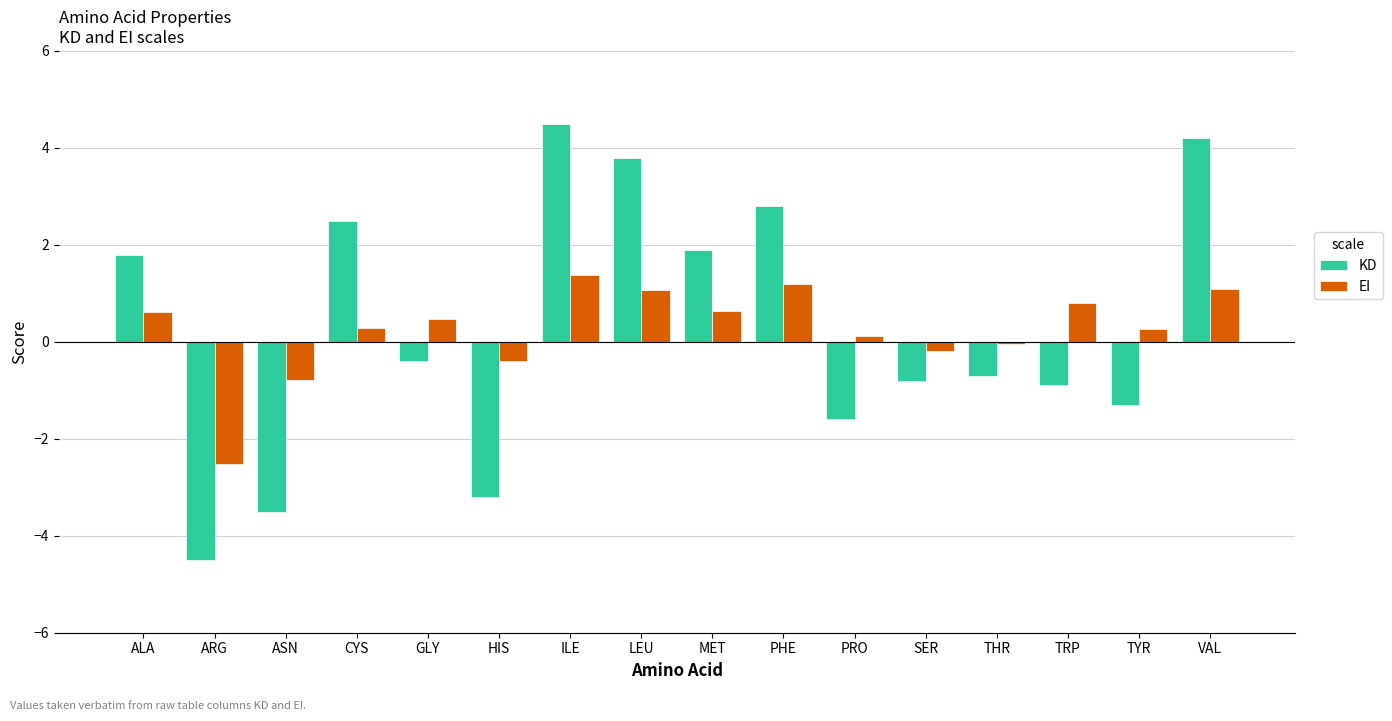

Which category has the highest value across all series?

ILE